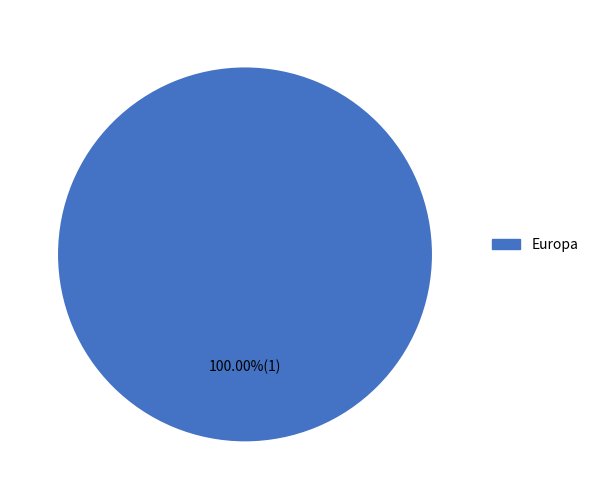

Is there any slice that represents more than half of the pie?

Yes